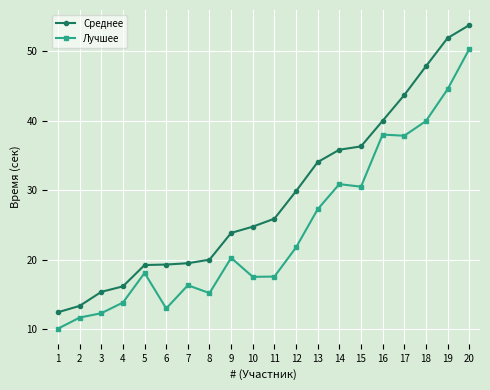

What is the greatest value displayed?

53.7